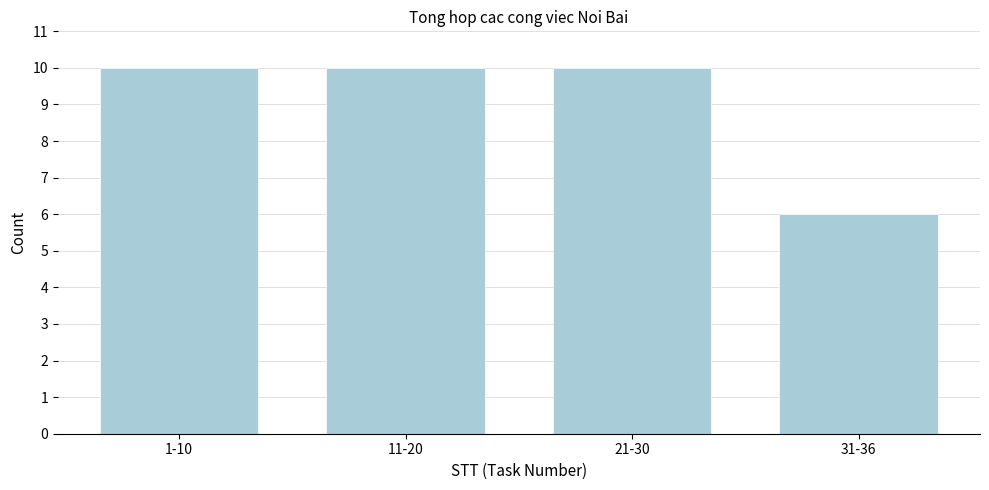

Reading left to right, what are all the values shown in this chart?

1-10=10	11-20=10	21-30=10	31-36=6